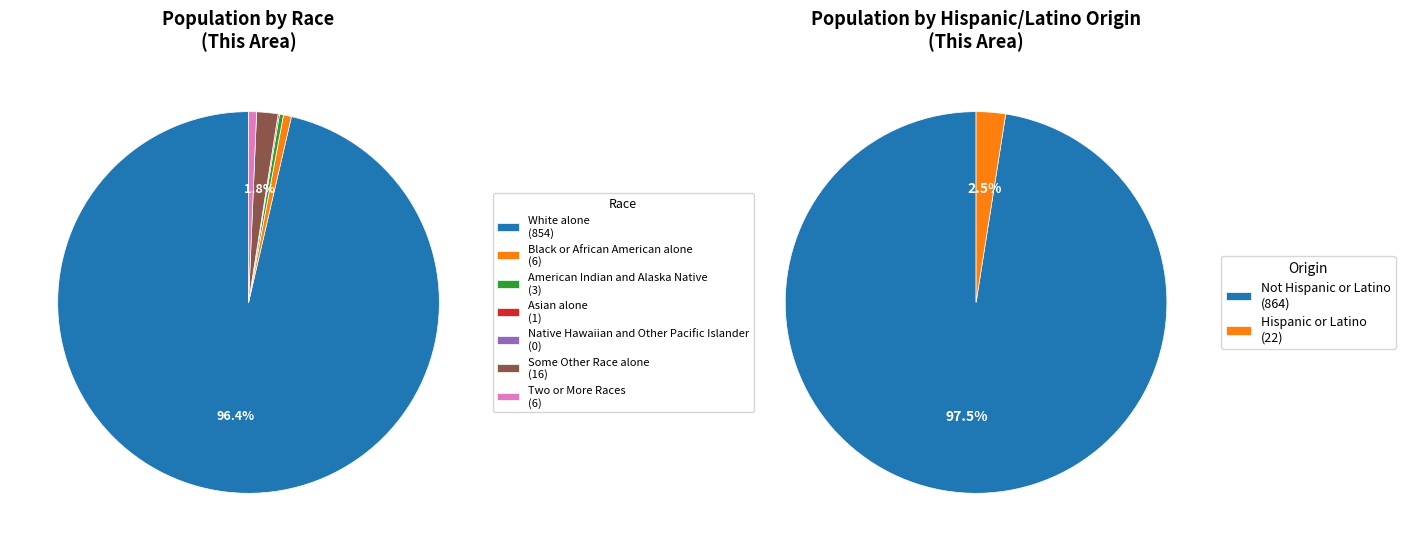

Is there a majority slice in this chart?

Yes